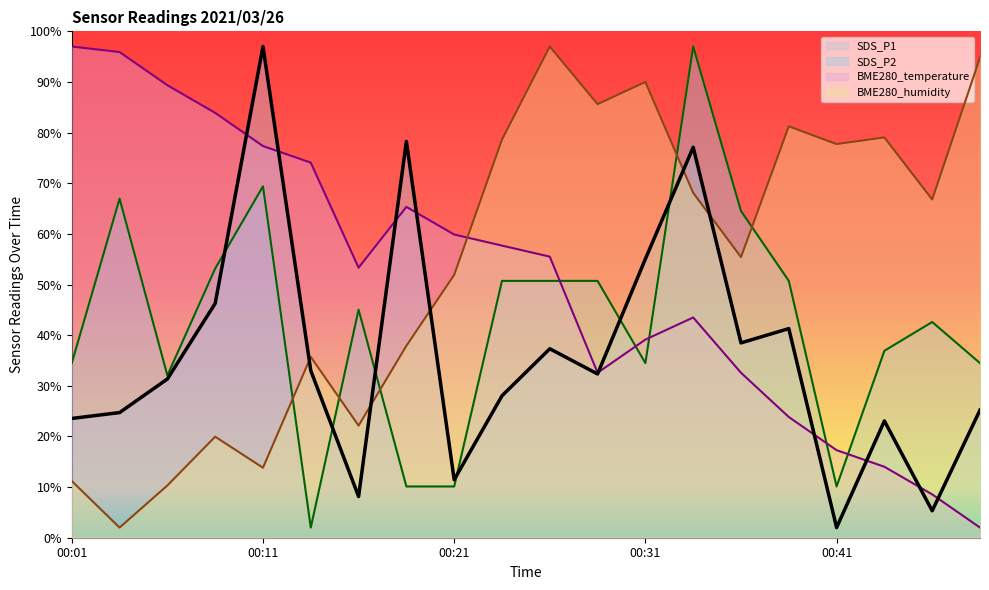

What is the difference between the second highest and minimum values in the SDS_P2 series?

67.4